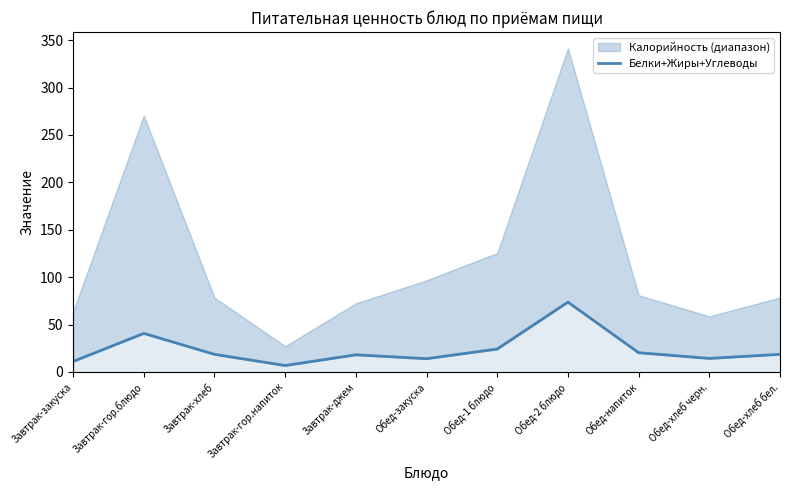

What is the value of the 11th point from the left?

18.6